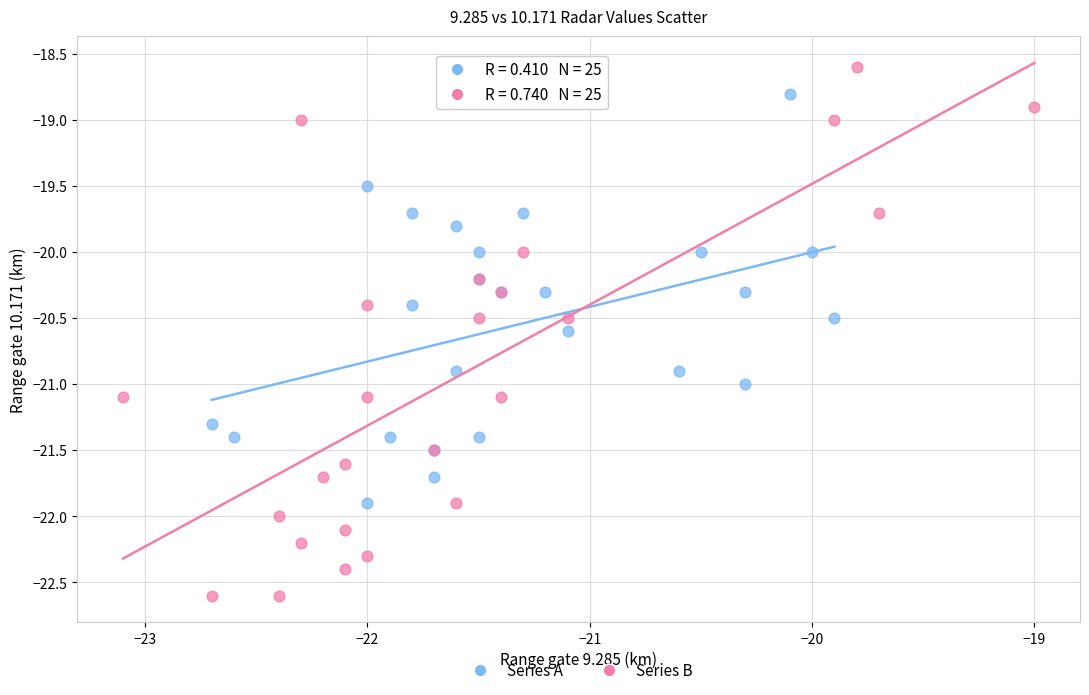

Which series has the widest spread of Y values?

Series B